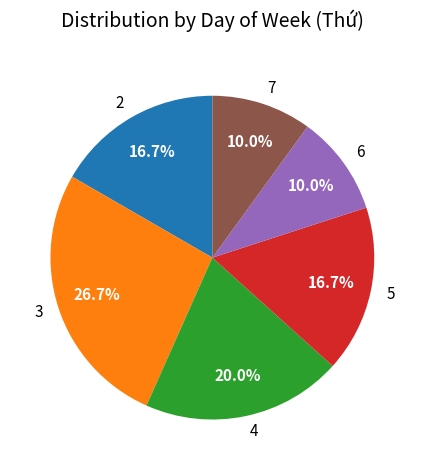

Between 2 and 6, which is larger?

2